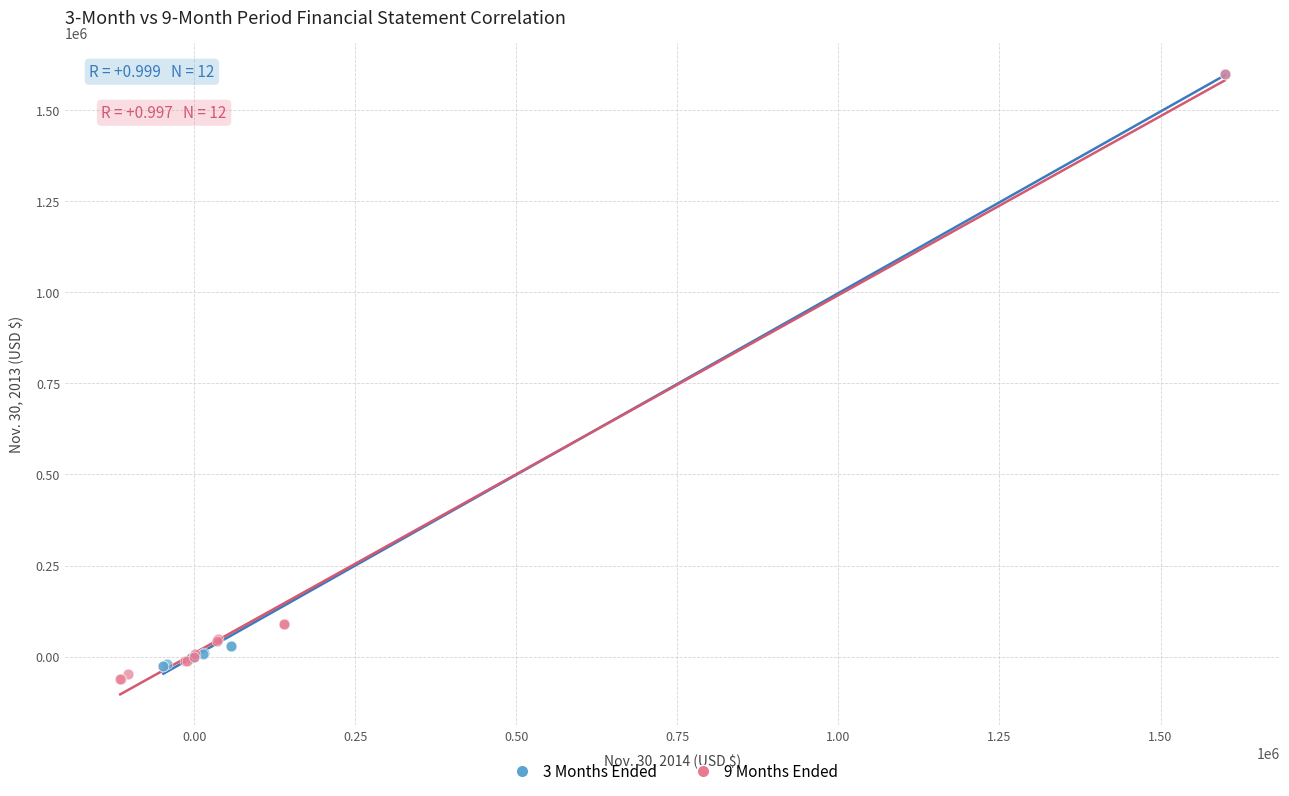

Which series has the largest Y range (max minus min)?

9 Months Ended